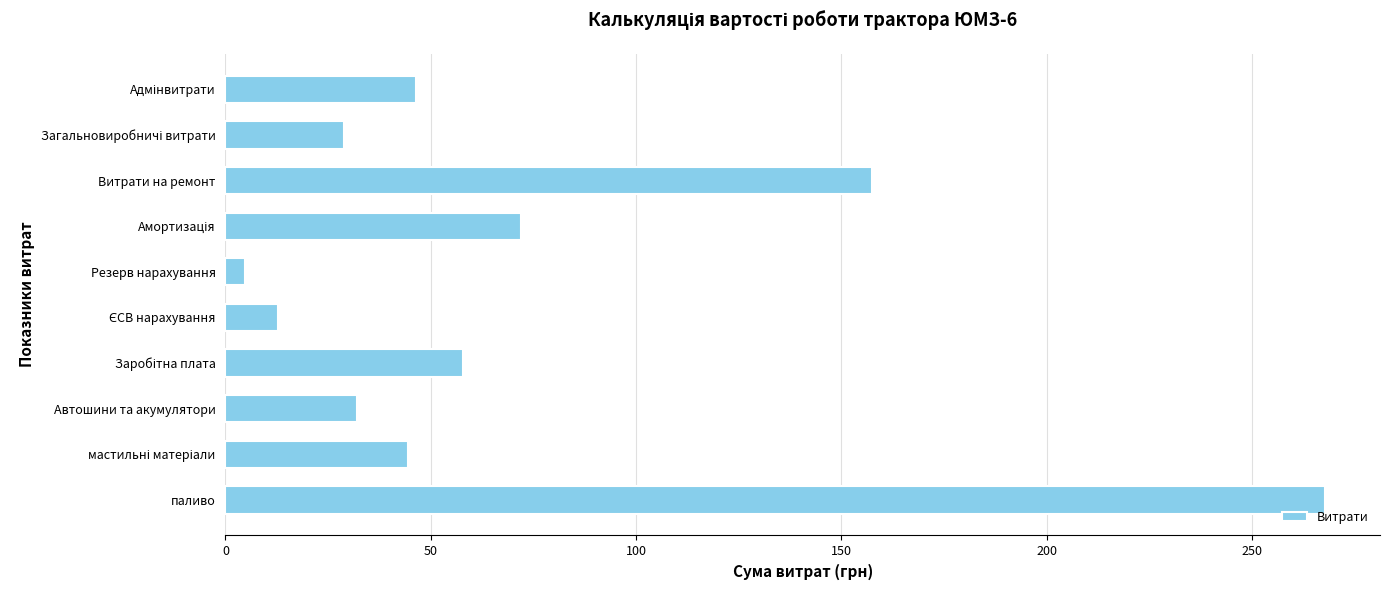

Are the bars grouped side by side (vs. stacked)?

No